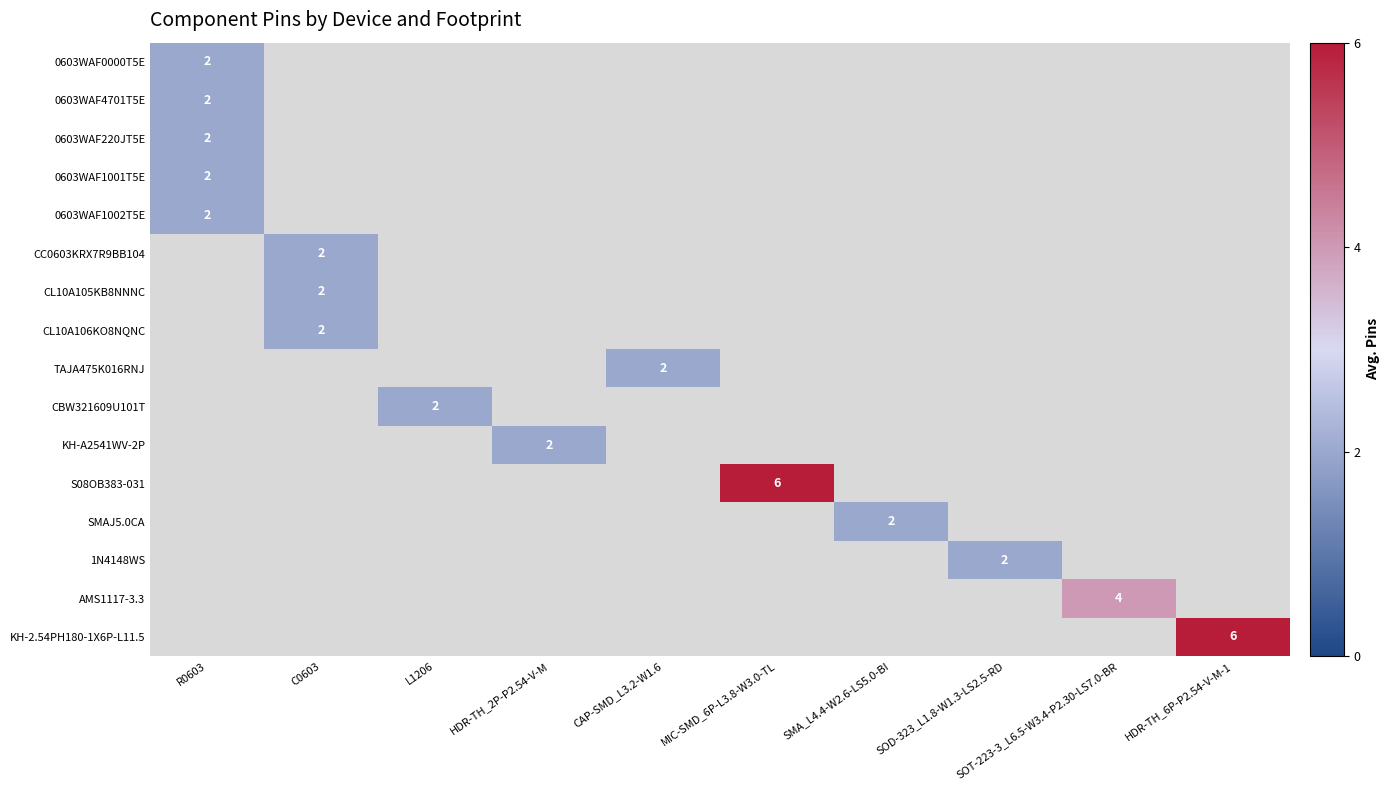

At how many categories does at least one series exceed 3?

3